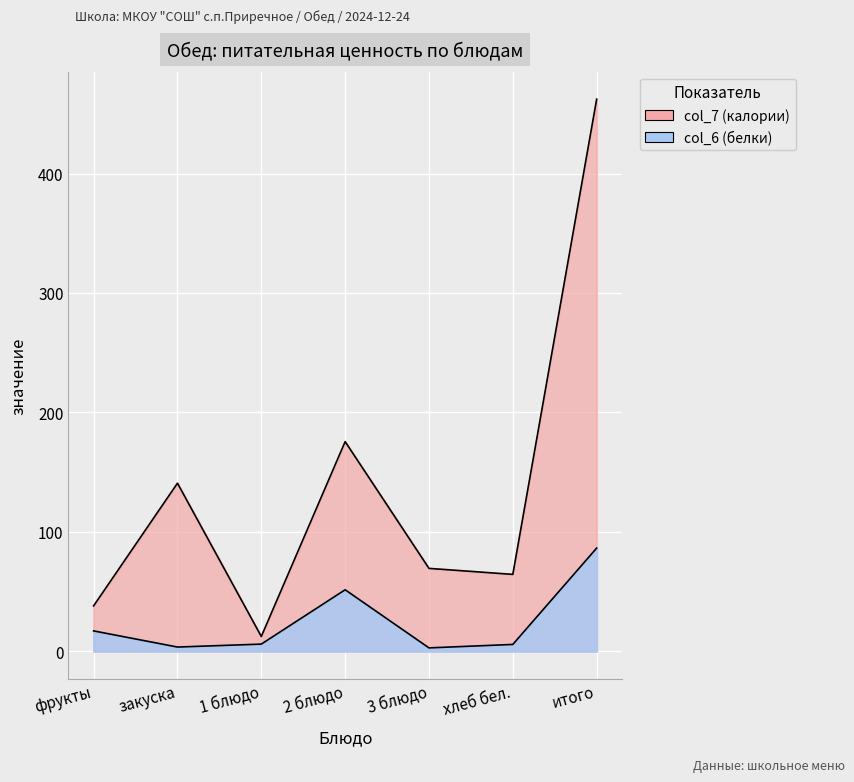

The value of col_7 at 1 блюдо is 12.3. True or false?

True